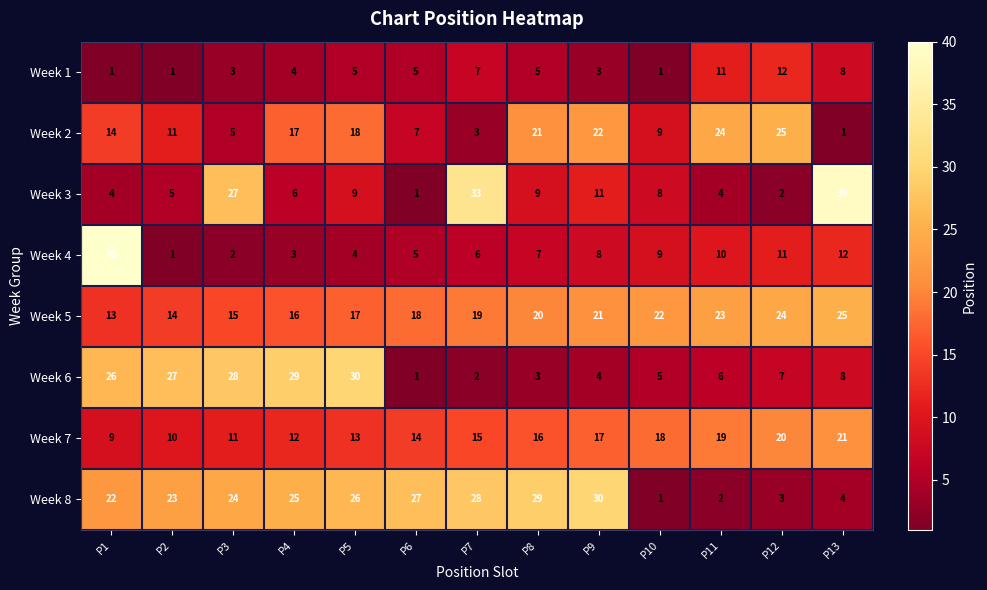

True or false: Week 8 has a value of 48 at P9.

False